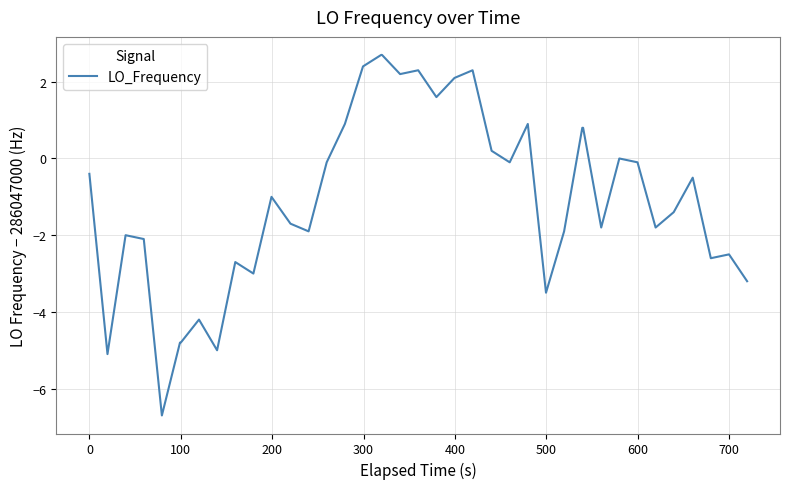

What is the smallest value displayed?

-6.7